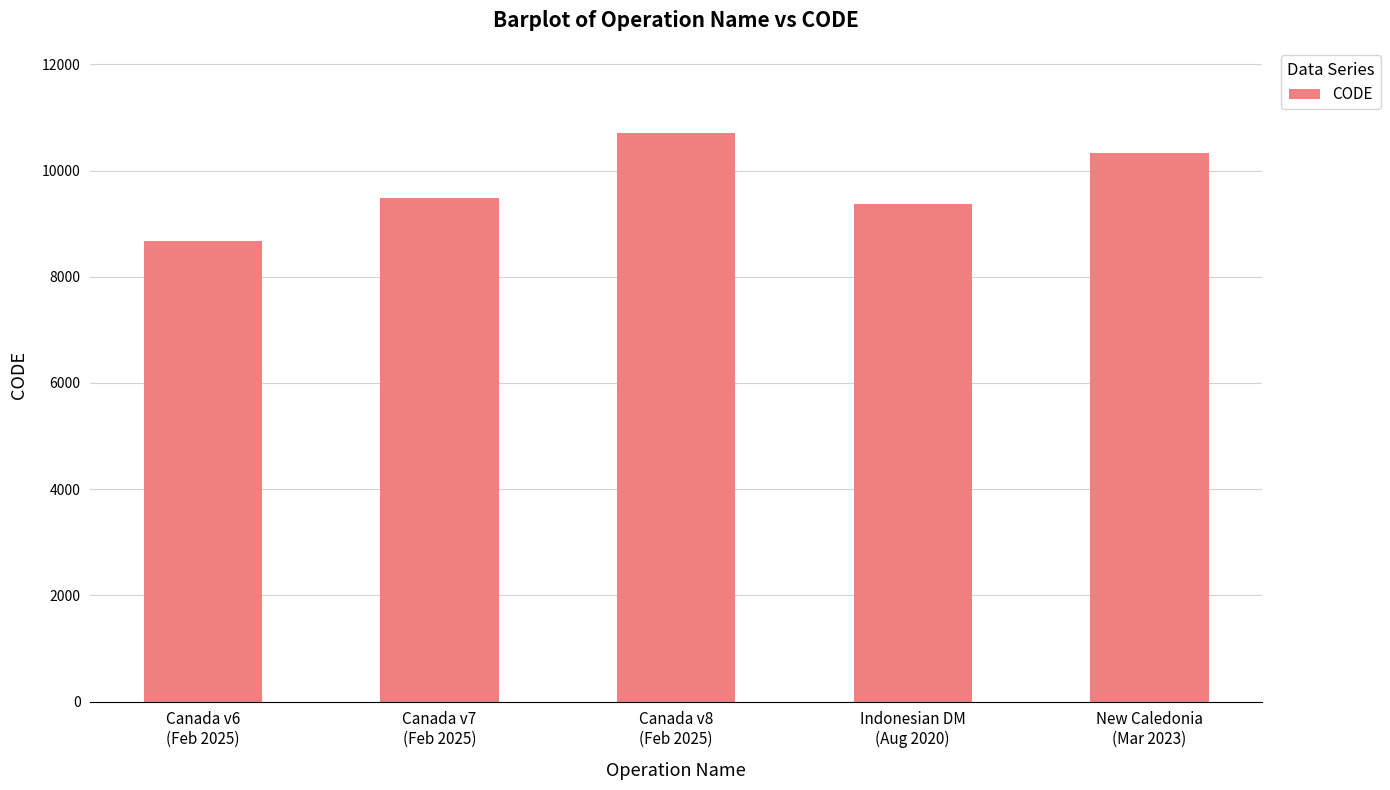

What position from the left is Canada v7
(Feb 2025)?

2